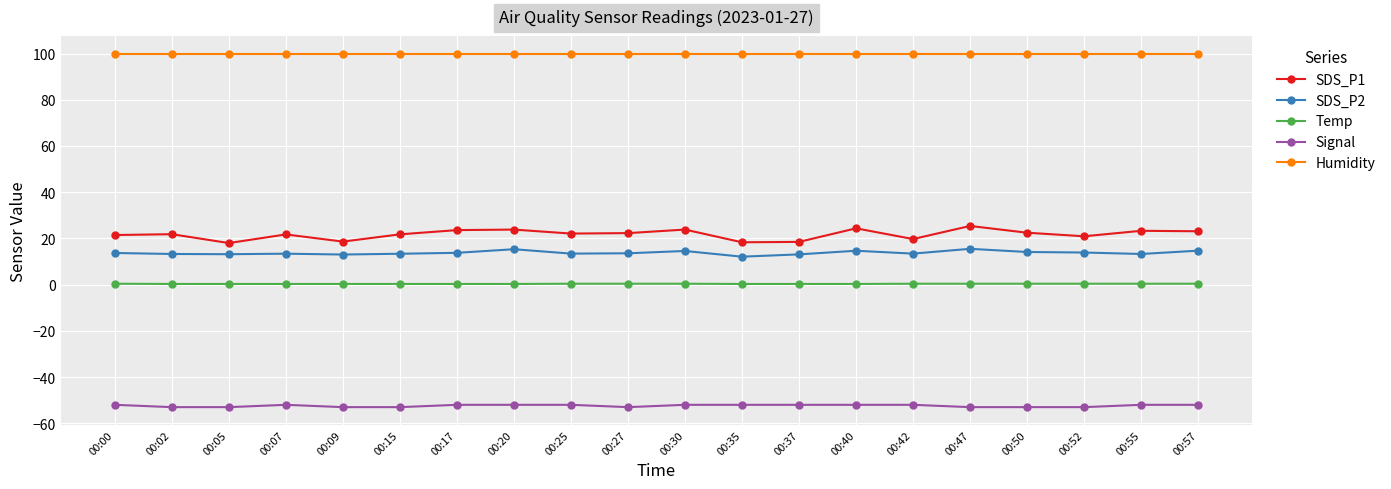

What is the approximate value of SDS_P1 at 00:47?

25.4